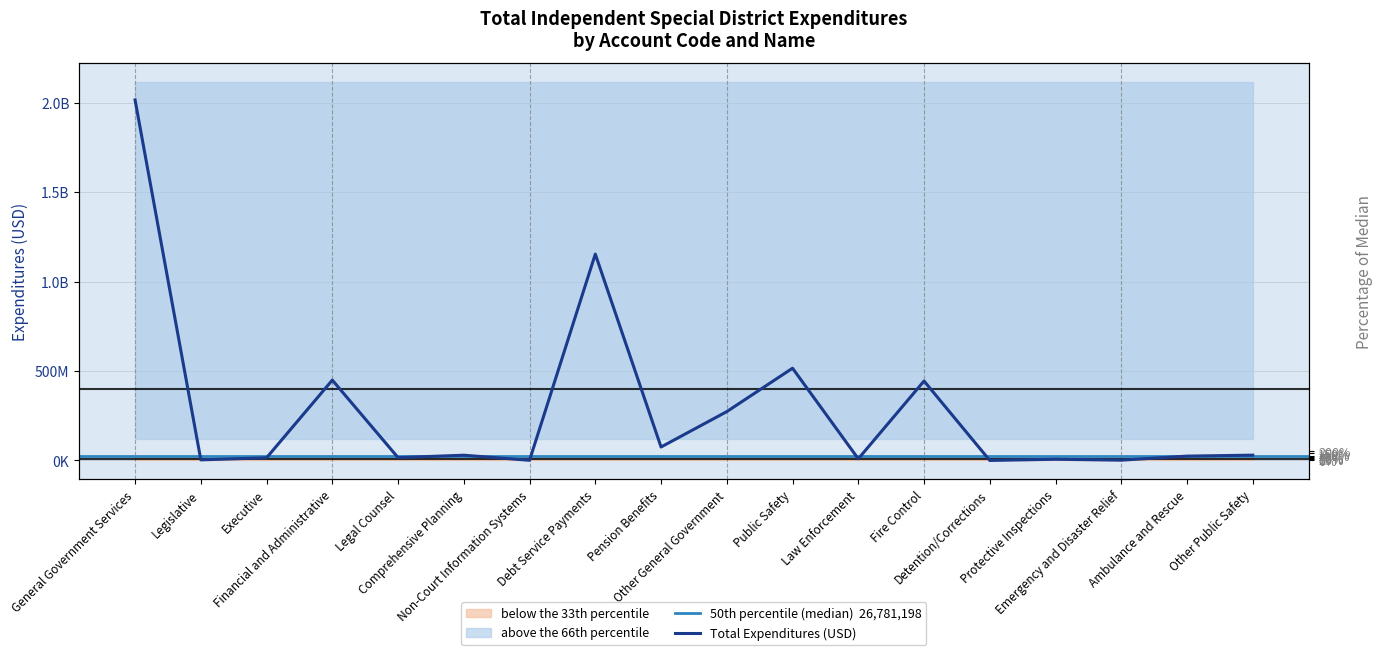

At which category does the chart reach its minimum across all series?

Detention/Corrections